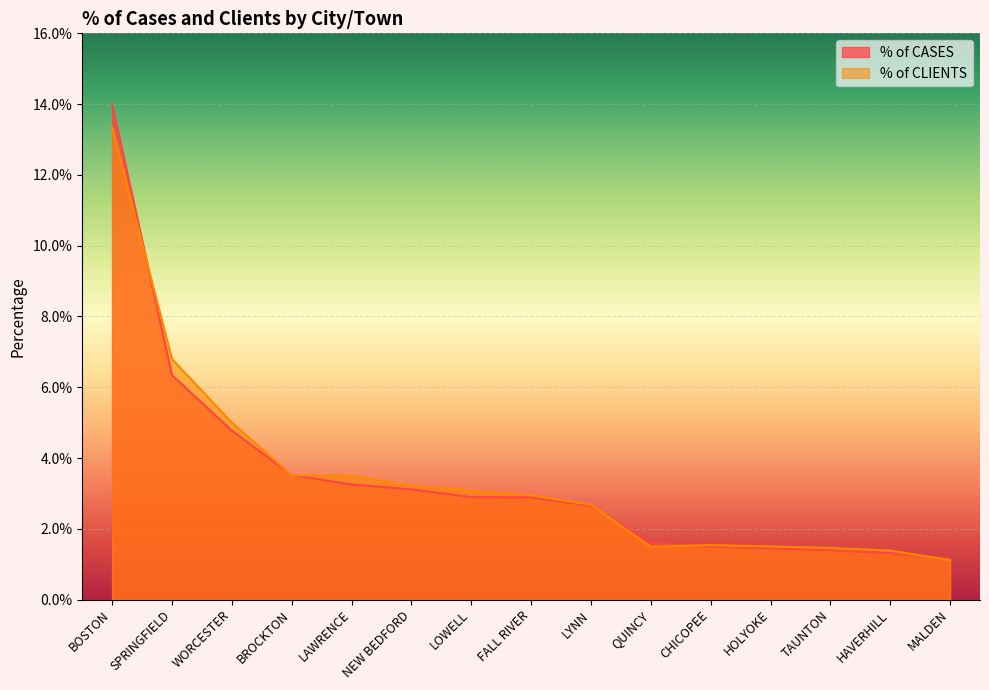

Between which two adjacent categories do % of CASES and % of CLIENTS first intersect?

BOSTON and SPRINGFIELD